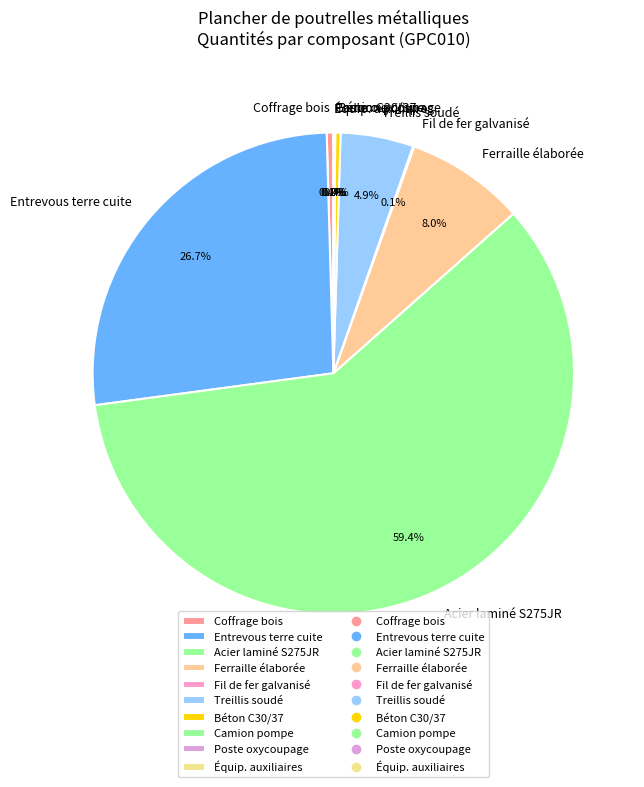

To the nearest percent, what is the average slice percentage?

10%